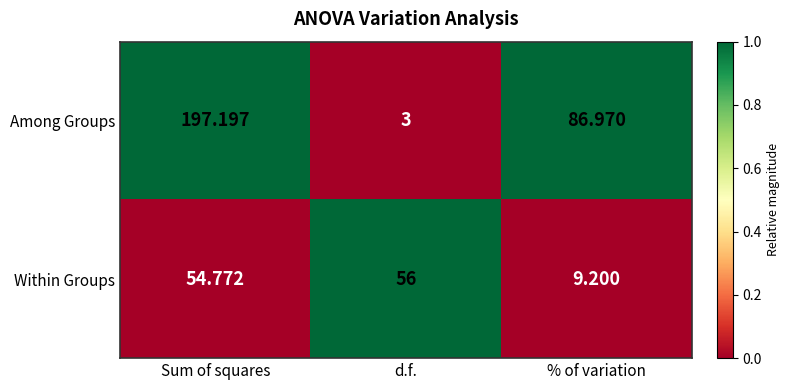

Where is Among Groups nearest to the value 100?

% of variation